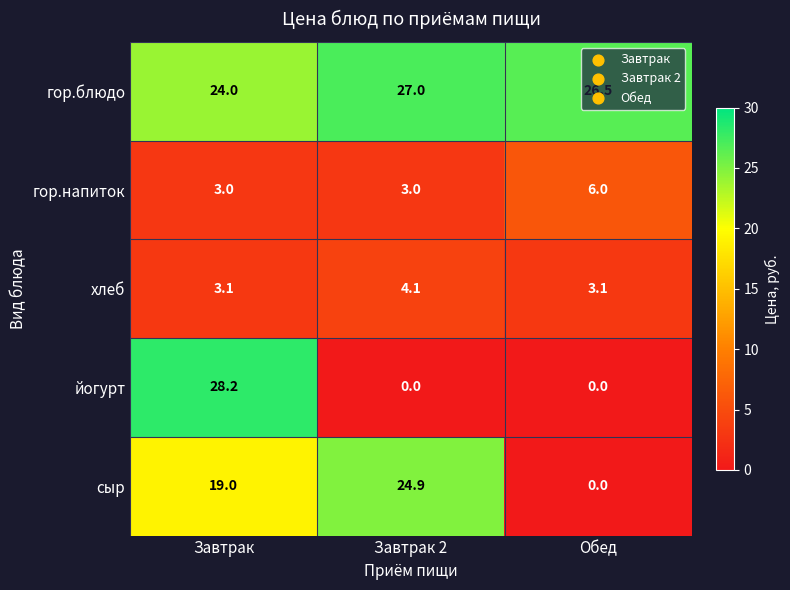

How many categories are shown in the chart?

3